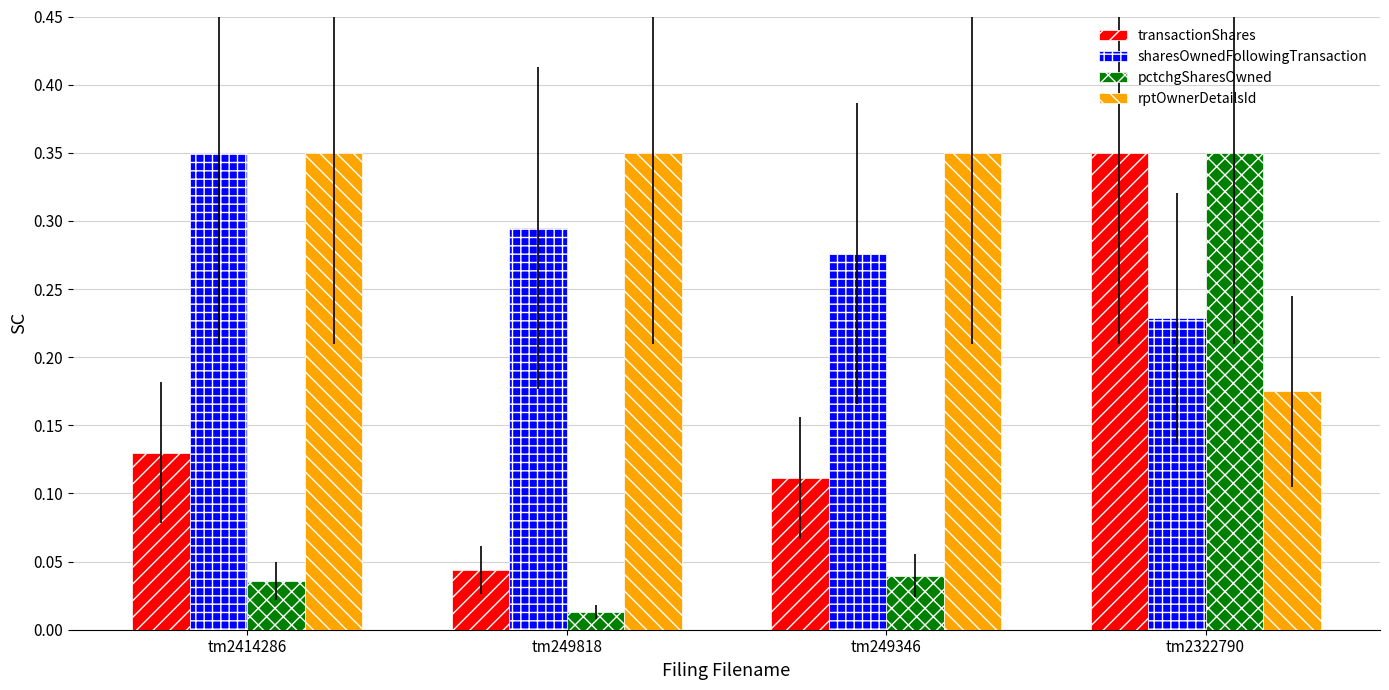

Where is rptOwnerDetailsId nearest to the value 0?

tm2322790